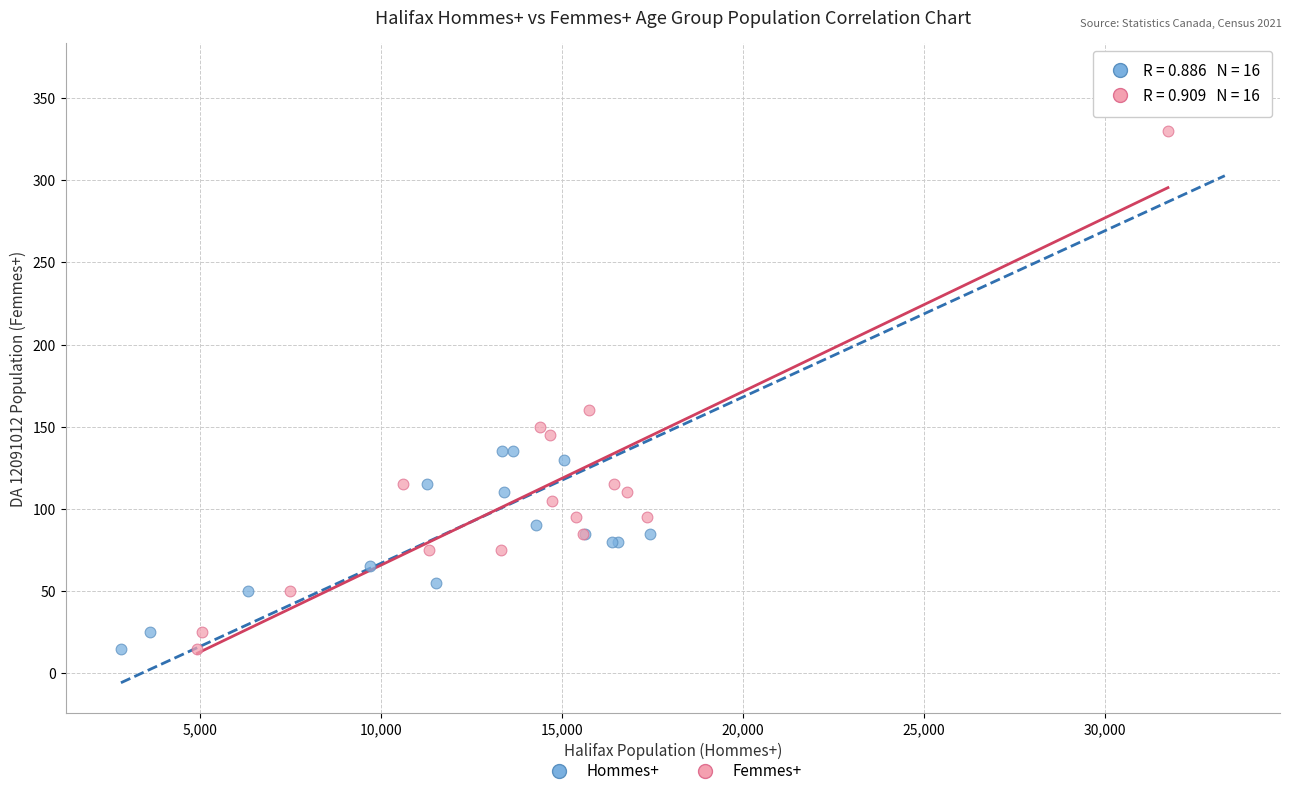

Which series has the largest Y range (max minus min)?

Hommes+